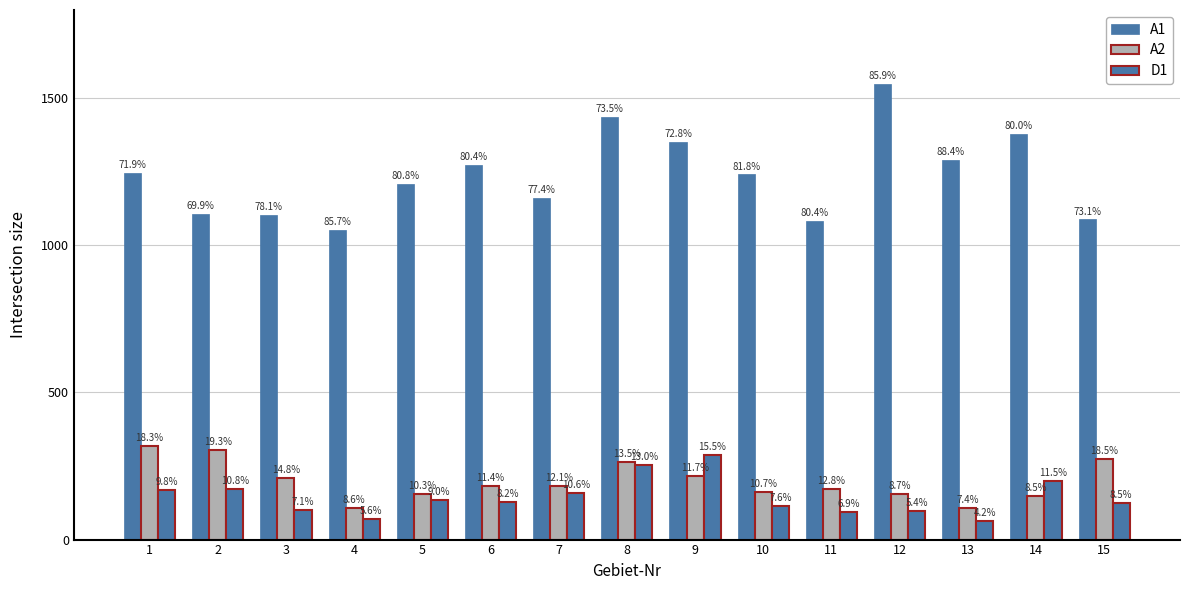

Which category has the lowest value in the A2 series?

4